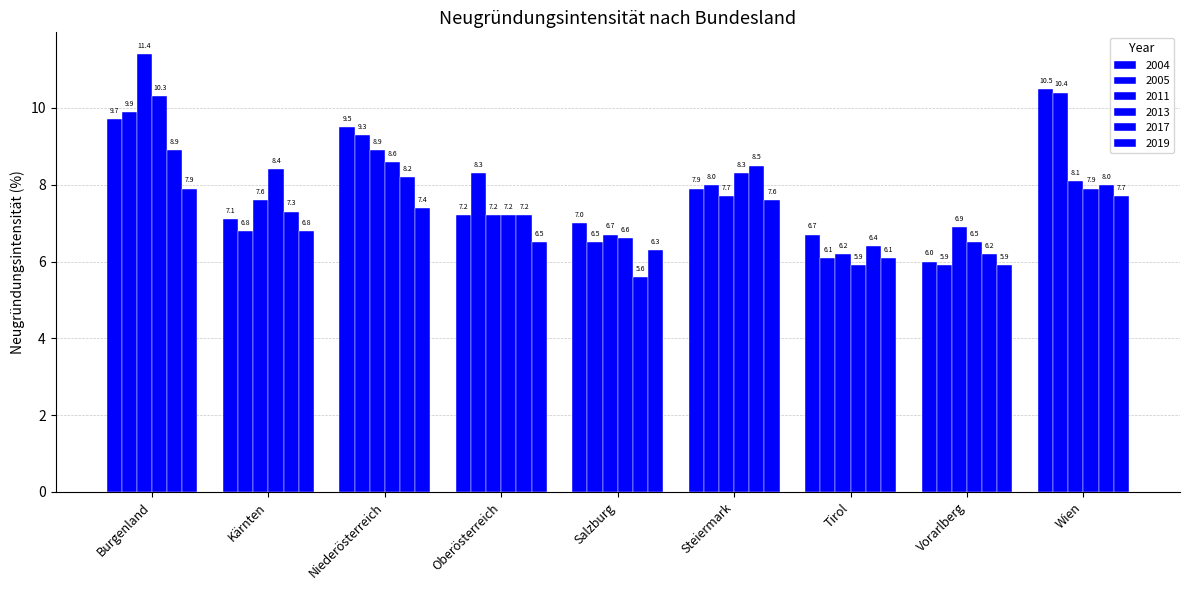

What position from the right is Steiermark?

4